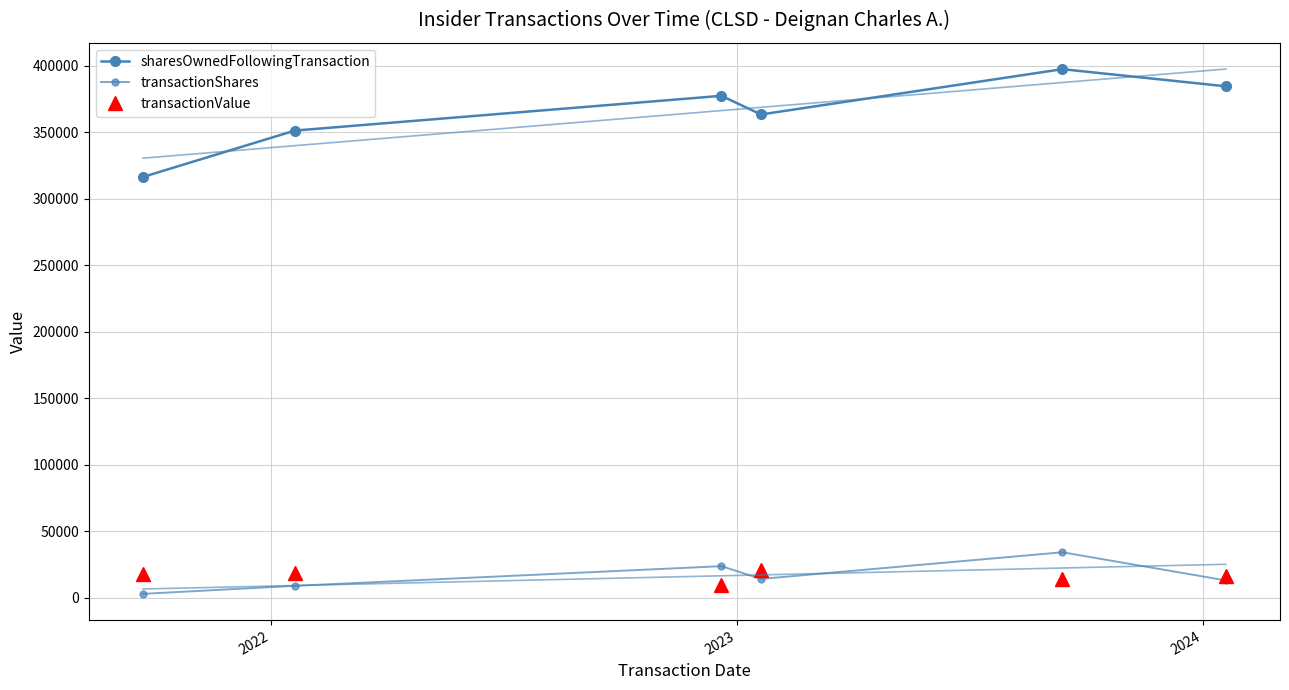

Which series has the largest total across all categories?

sharesOwnedFollowingTransaction